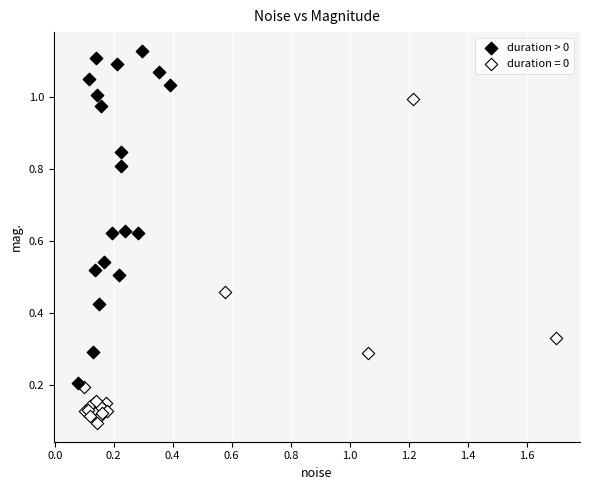

Which series reaches the maximum Y coordinate?

duration > 0